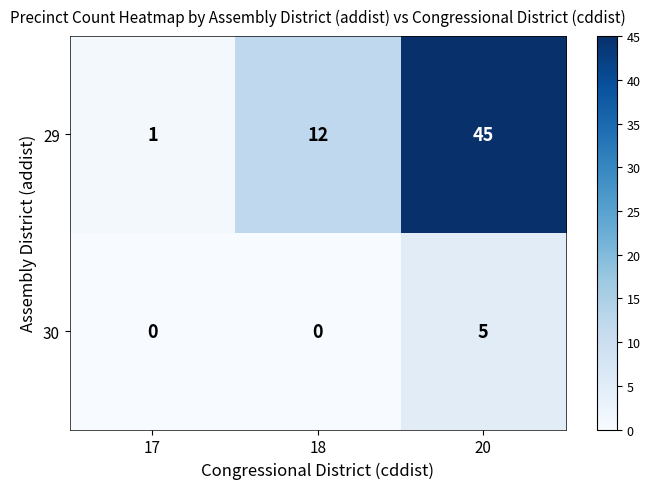

How many 30 values are between 0 and 5?

3